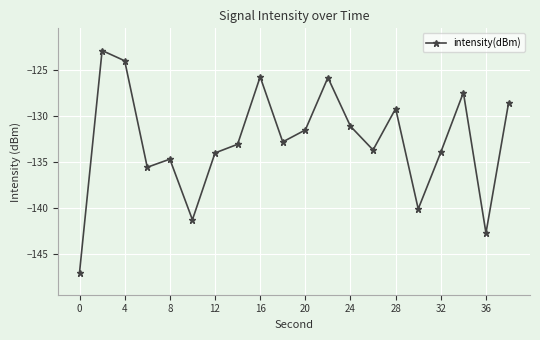

What is the minimum value shown in the chart?

-147.0